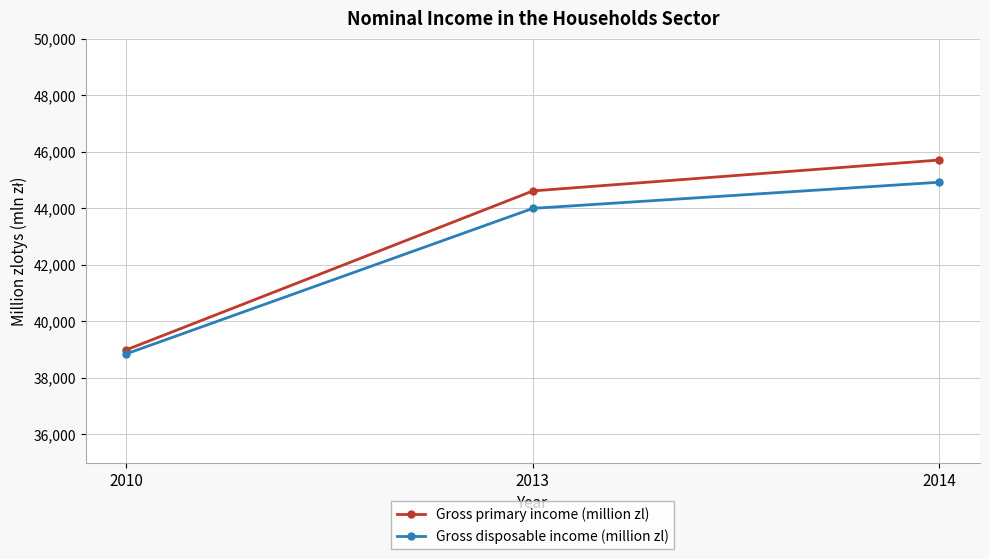

Reading left to right, extract all data points from this chart.

Gross primary income (million zl): 38990	44610	45703
Gross disposable income (million zl): 38848	43993	44918